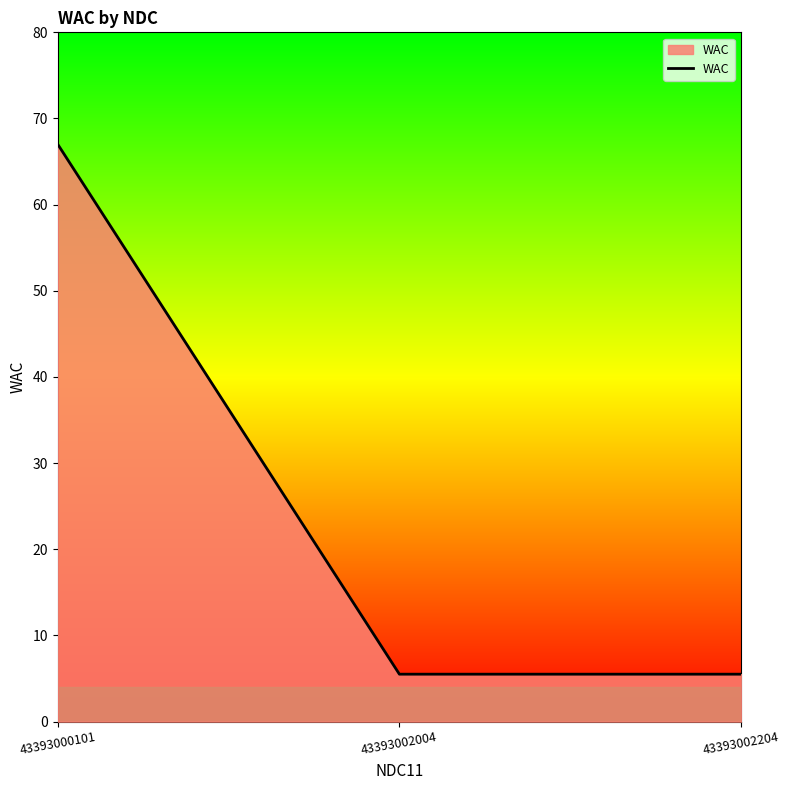

What is the maximum value shown in the chart?

67.0